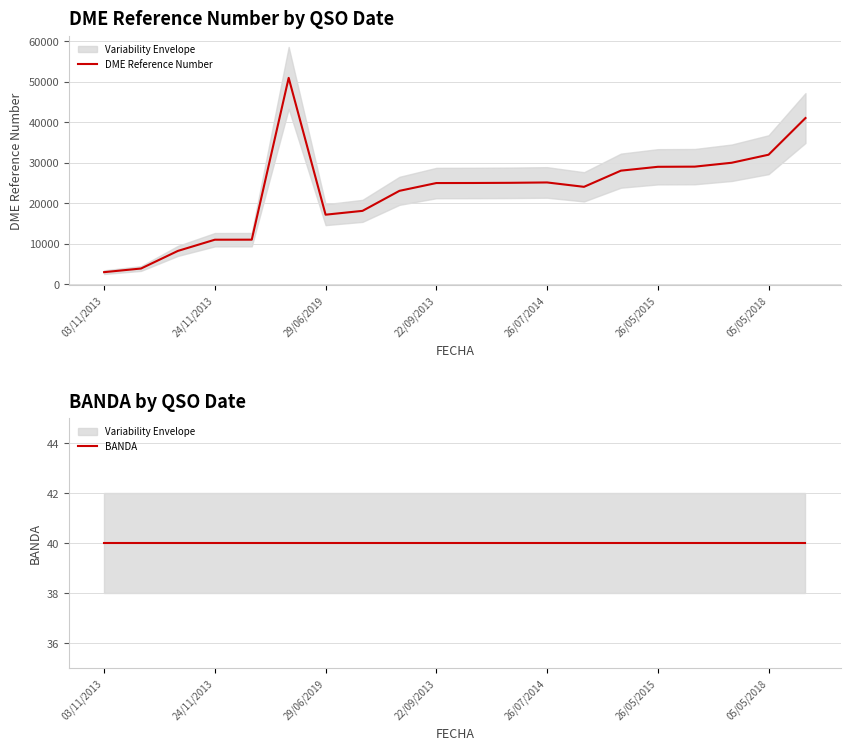

List the series in order of their peak value, lowest first.

BANDA, DME Reference Number